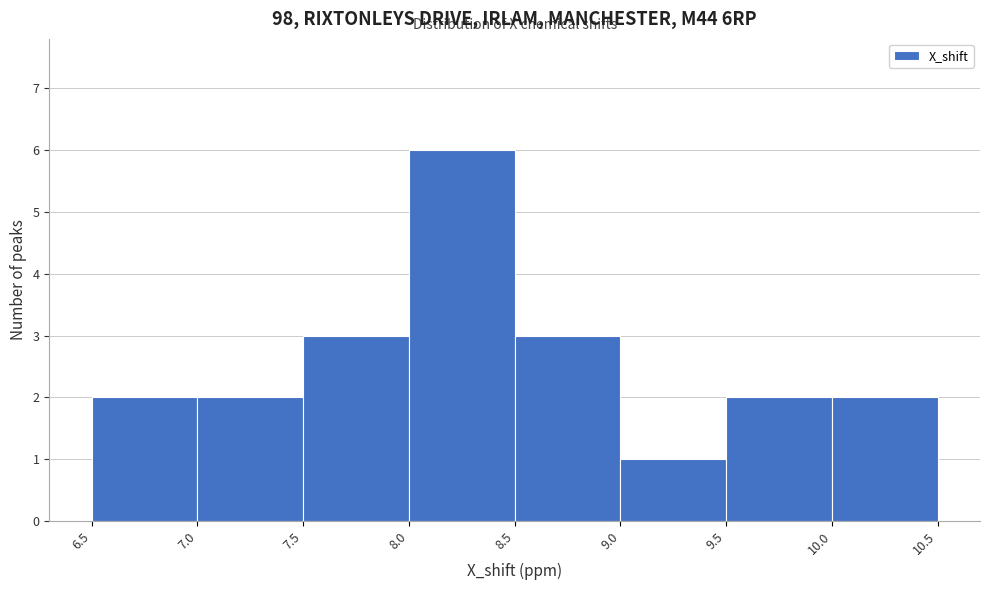

Reading left to right, transcribe this chart: for each bar, give the range it covers on the x-axis and its height. The values are not printed on the chart, so give them approximately, as read against the axis.

6.5 to 7.0: 2
7.0 to 7.5: 2
7.5 to 8.0: 3
8.0 to 8.5: 6
8.5 to 9.0: 3
9.0 to 9.5: 1
9.5 to 10.0: 2
10.0 to 10.5: 2